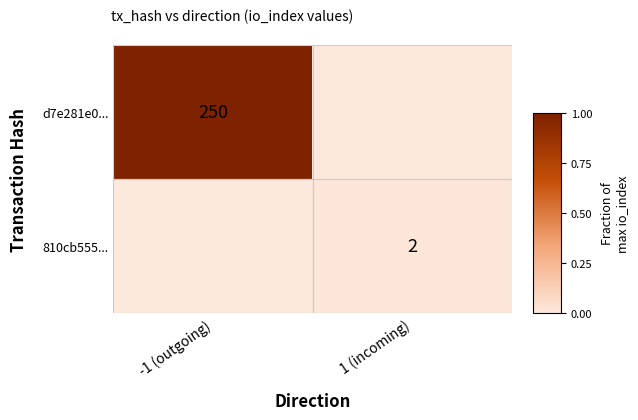

Is the value of d7e281e0... at -1 (outgoing) greater than the value of 810cb555... at 1 (incoming)?

Yes